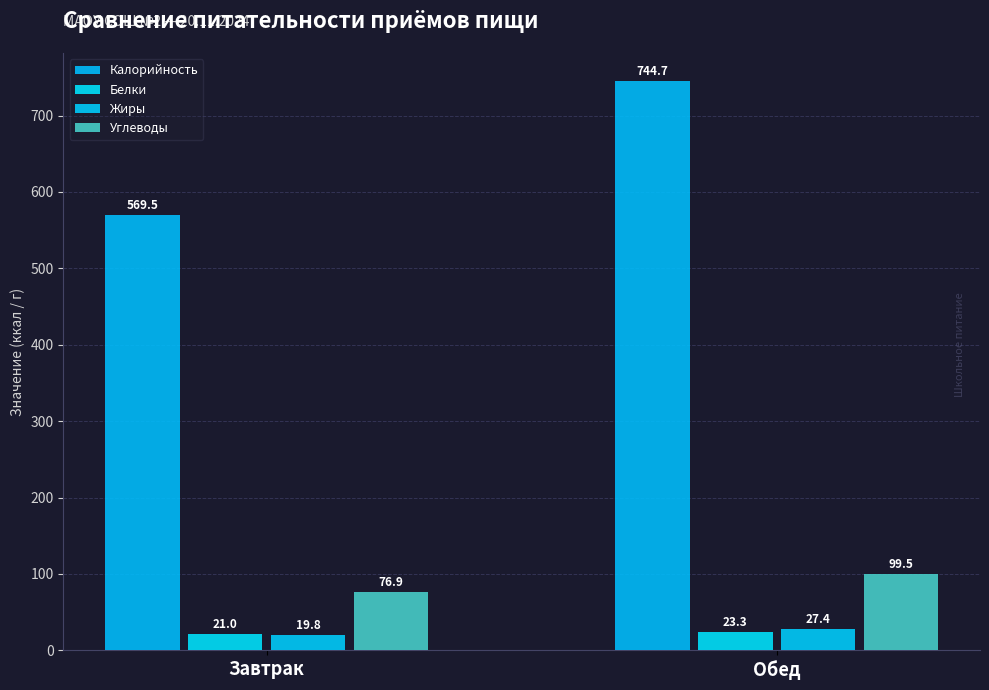

What are all the series names shown in the legend?

Калорийность, Белки, Жиры, Углеводы